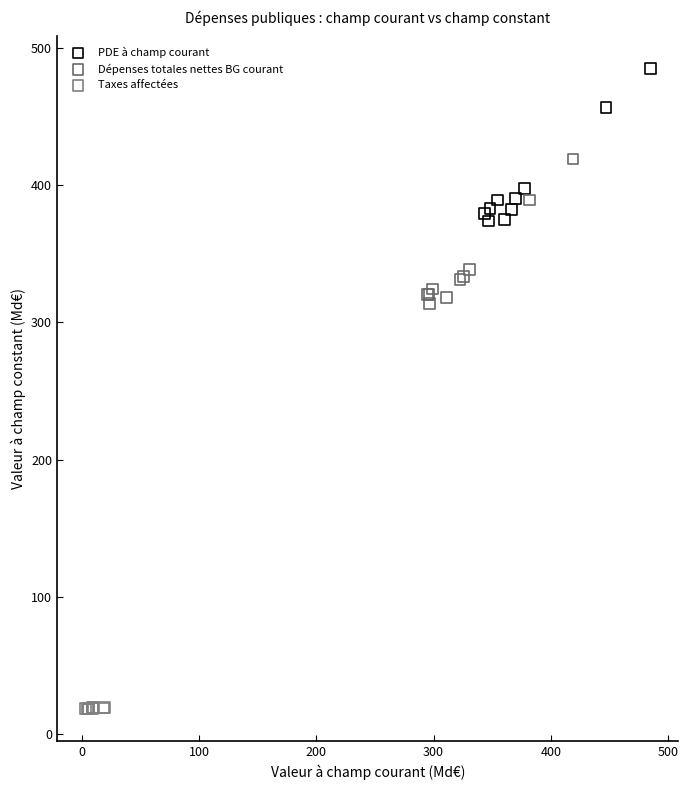

Which series has the widest spread of Y values?

PDE à champ courant